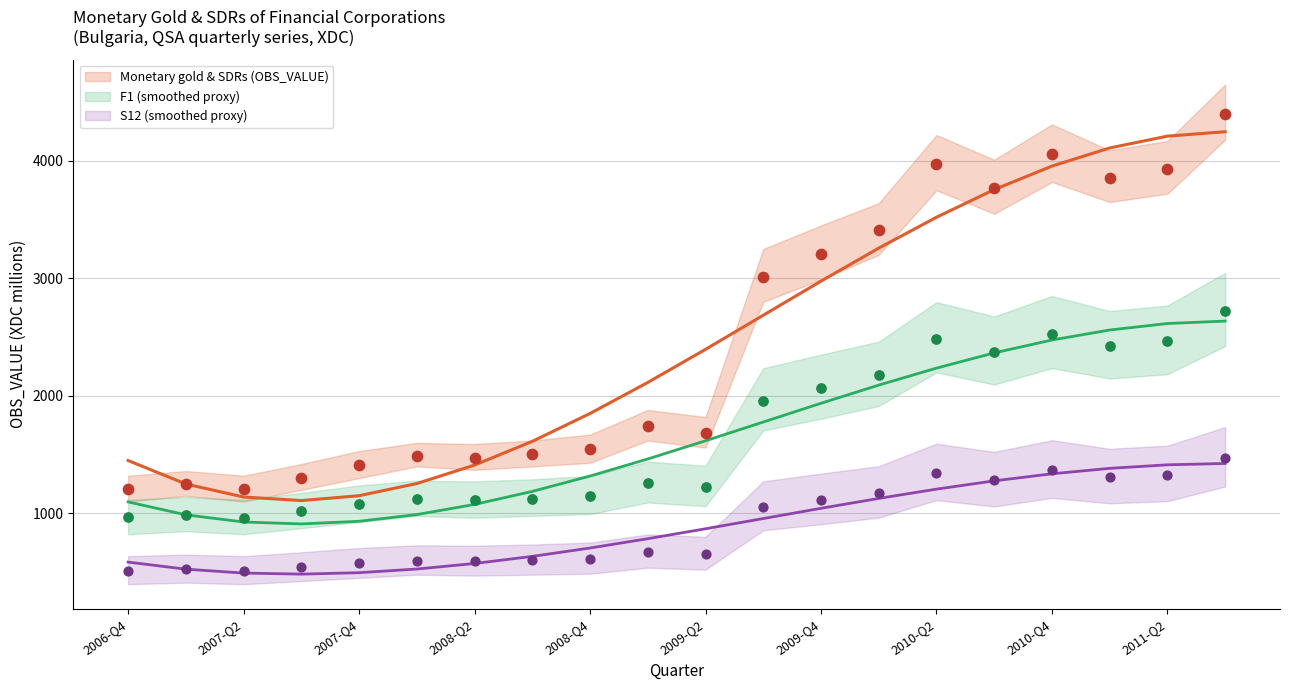

Which has a higher value, 2008-Q3 or 2007-Q2?

2008-Q3